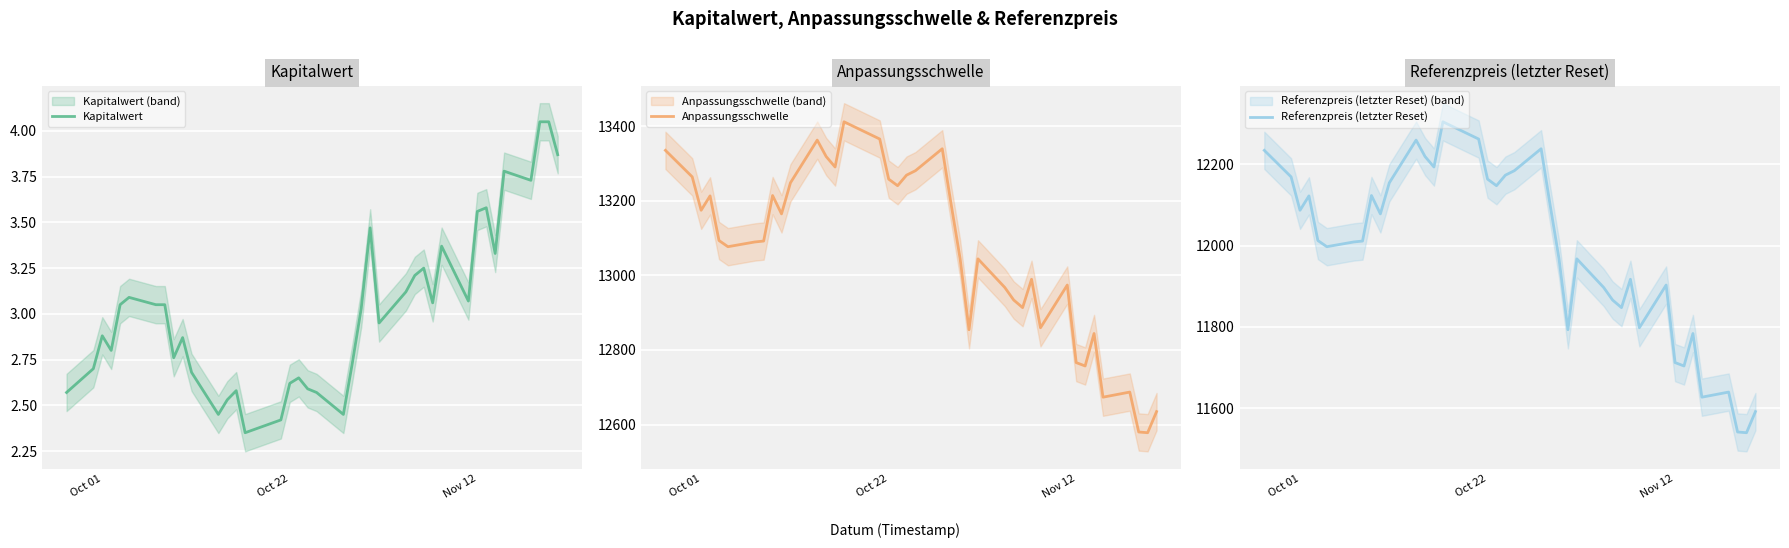

In Anpassungsschwelle, how many points are lower than both neighbors (excluding endpoints)?

11